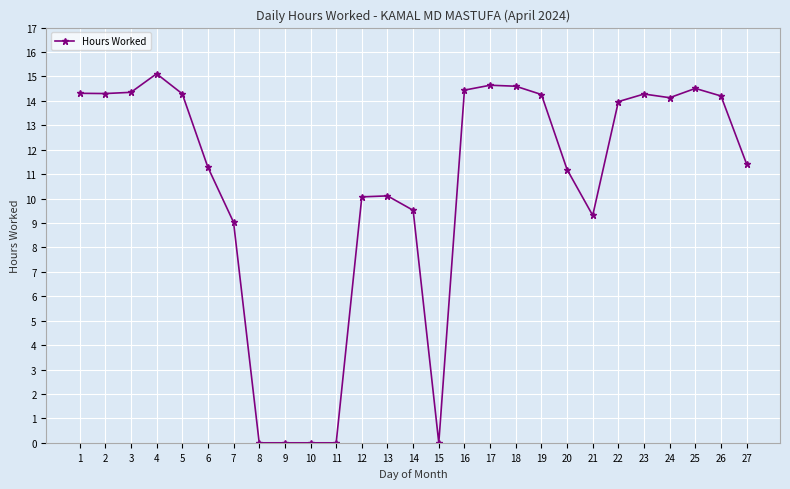

What is the greatest value displayed?

15.1